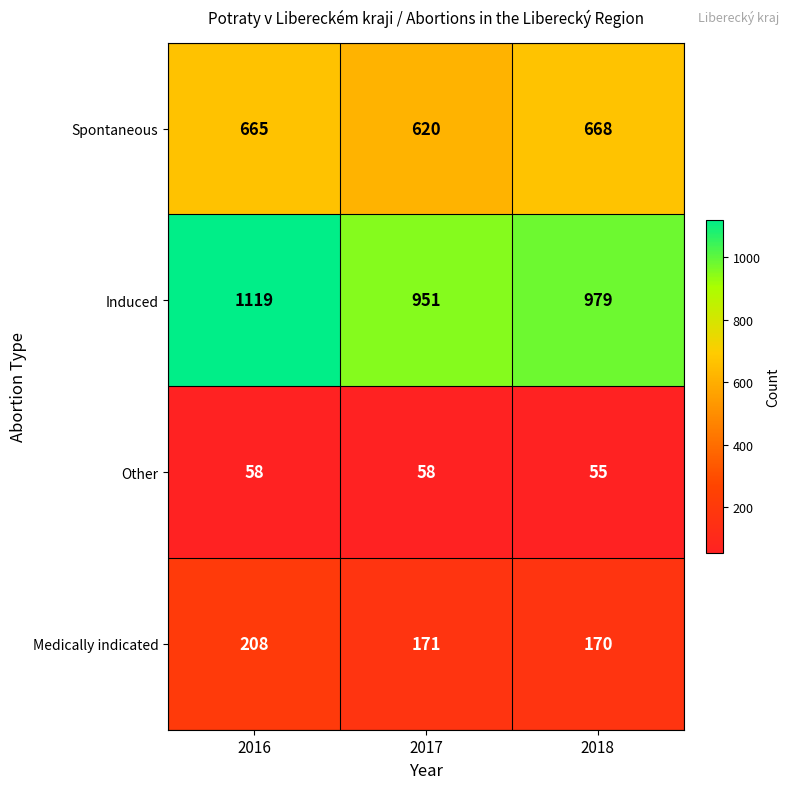

True or false: Spontaneous has a value of 668 at 2018.

True